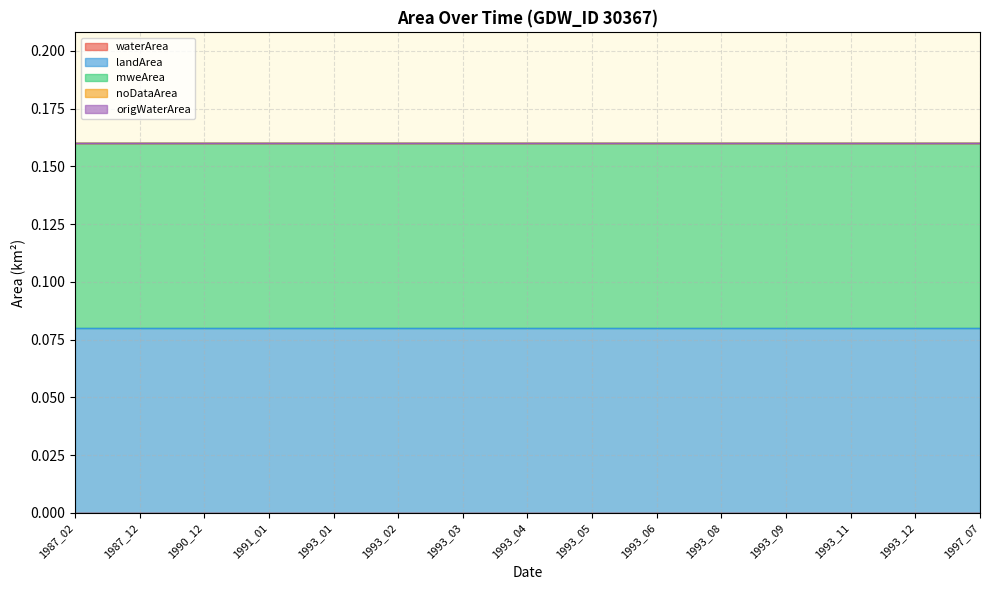

True or false: noDataArea and origWaterArea intersect in this chart.

False